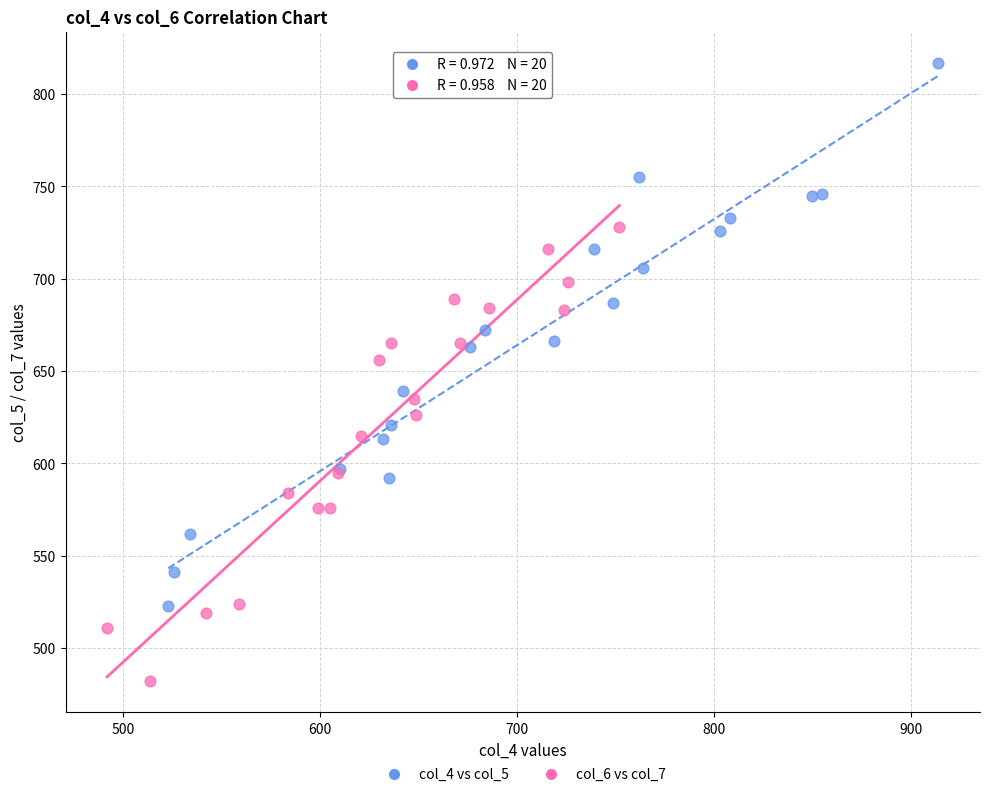

Which series reaches the minimum Y coordinate?

col_6 vs col_7